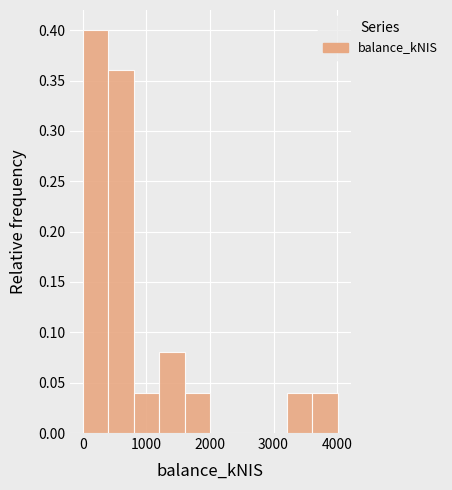

What is the height of the bar covering 3200 to 3600 on the x-axis? Neither the bar edges nor the heights are printed on the chart, so give them approximately, as read against the axes.

0.04